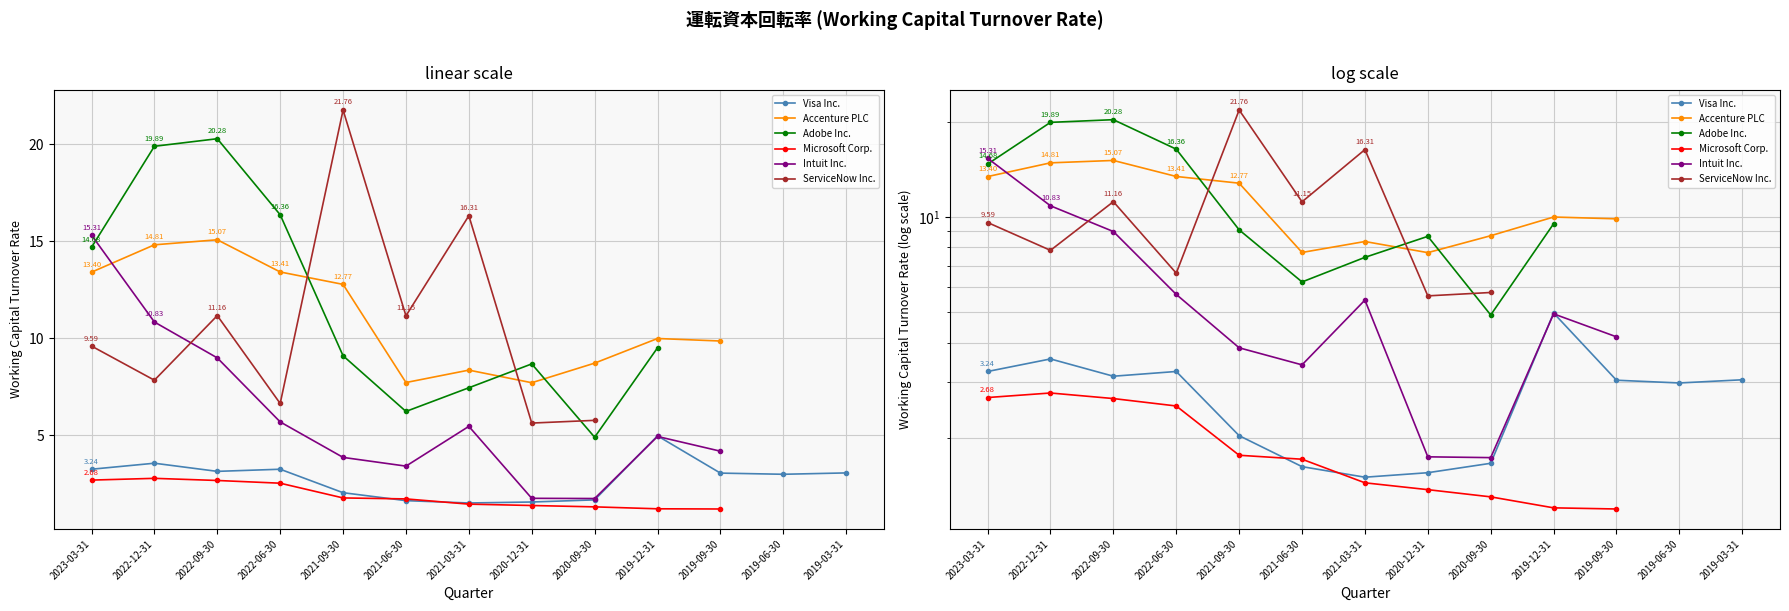

How many series are shown in this chart?

6